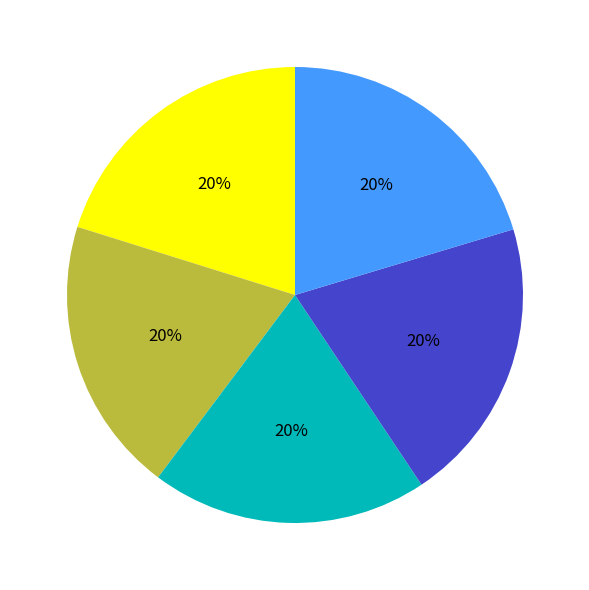

To the nearest percent, what is the average slice percentage?

20%